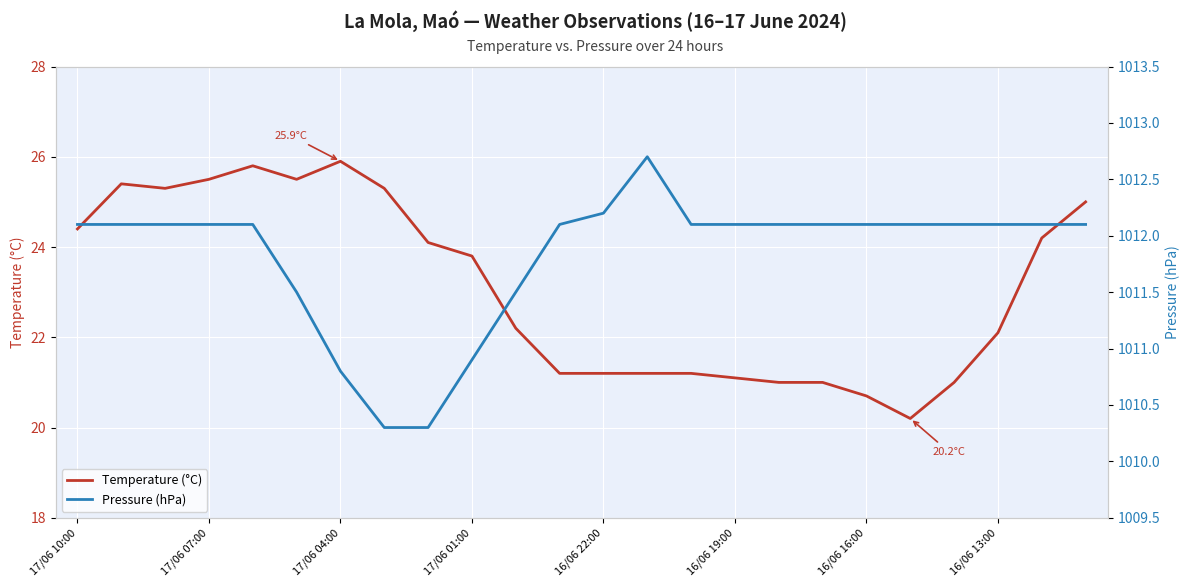

What are all the series names shown in the legend?

Temperature (°C), Pressure (hPa)